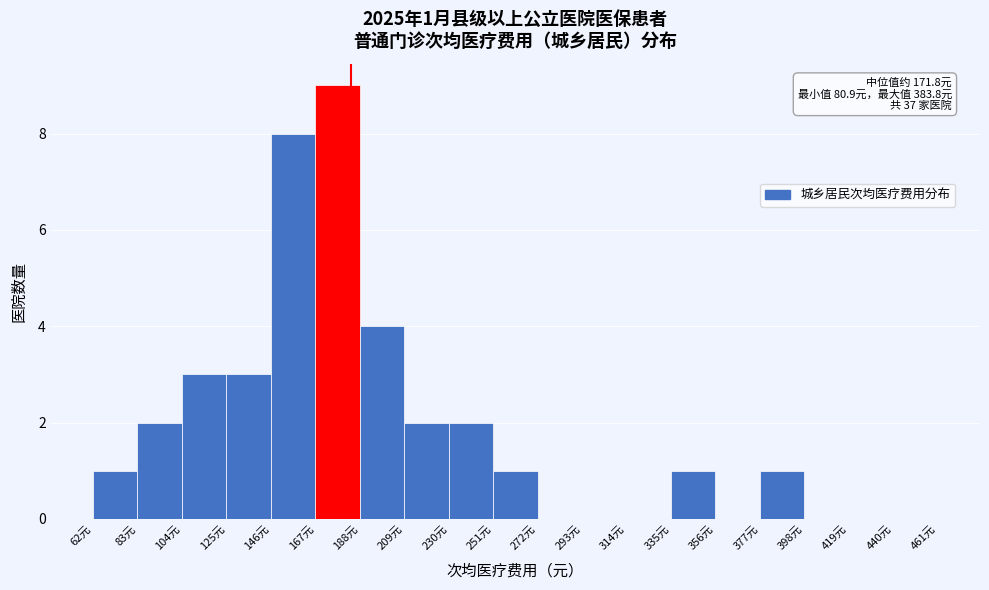

Which range on the x-axis has the tallest bar?

167 to 188